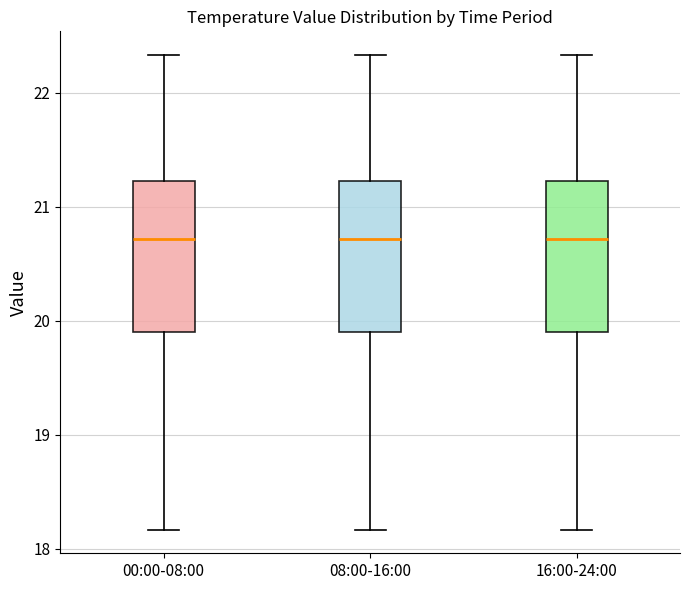

Reading left to right, transcribe this box plot: for each box, give where its median line is, the range the box spans, and where its two whiskers end, as read against the y-axis. The values are not printed on the chart, so give them approximately, as read against the axis.

00:00-08:00: median 20.7, box 19.9 to 21.2, whiskers 18.2 to 22.3
08:00-16:00: median 20.7, box 19.9 to 21.2, whiskers 18.2 to 22.3
16:00-24:00: median 20.7, box 19.9 to 21.2, whiskers 18.2 to 22.3